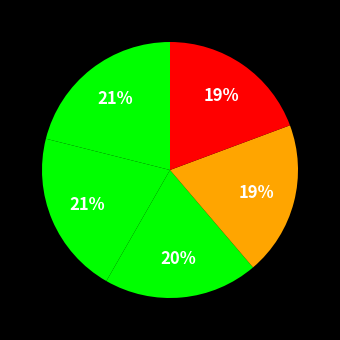

How many slices are in this pie chart?

5